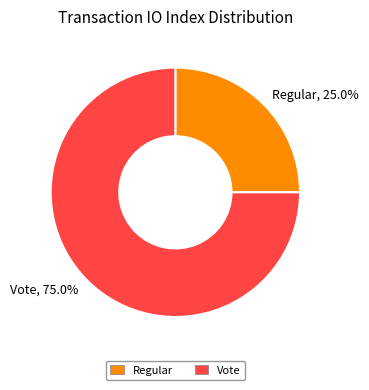

What is the smallest slice in the pie chart?

Regular